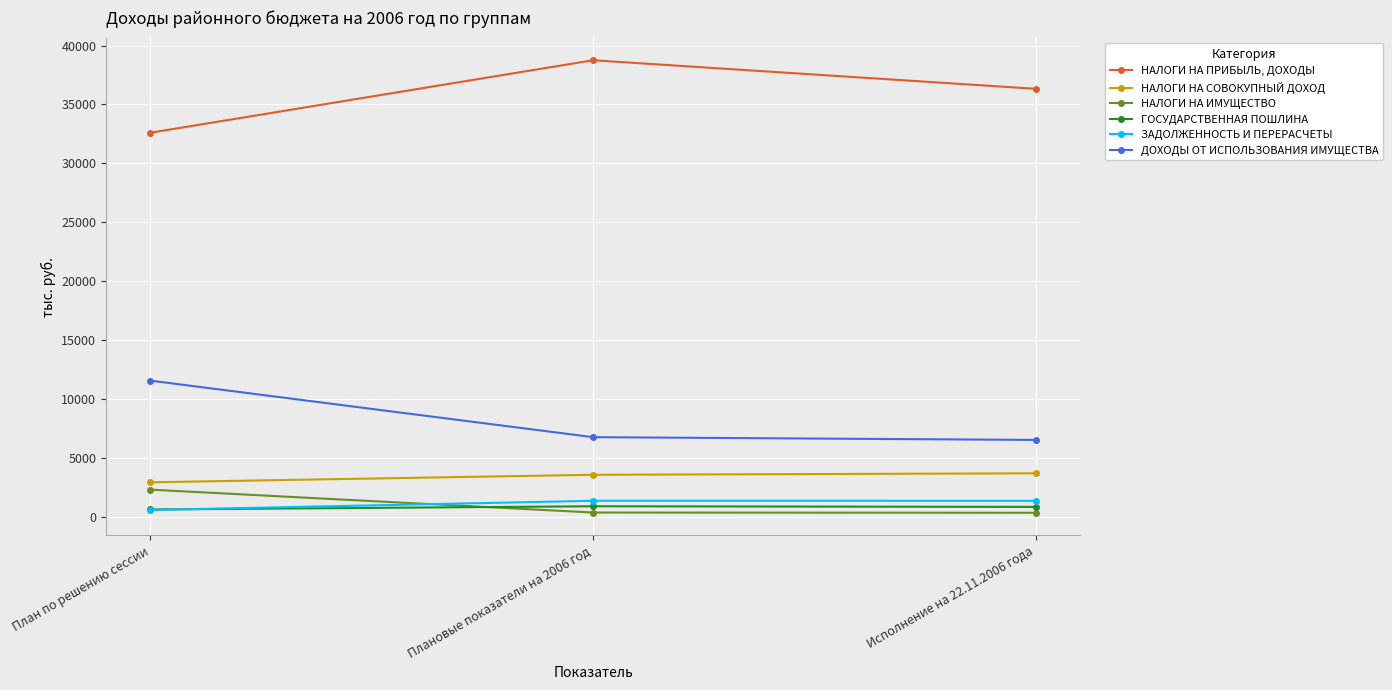

True or false: ДОХОДЫ ОТ ИСПОЛЬЗОВАНИЯ ИМУЩЕСТВА has a value of 8996 at Исполнение на 22.11.2006 года.

False